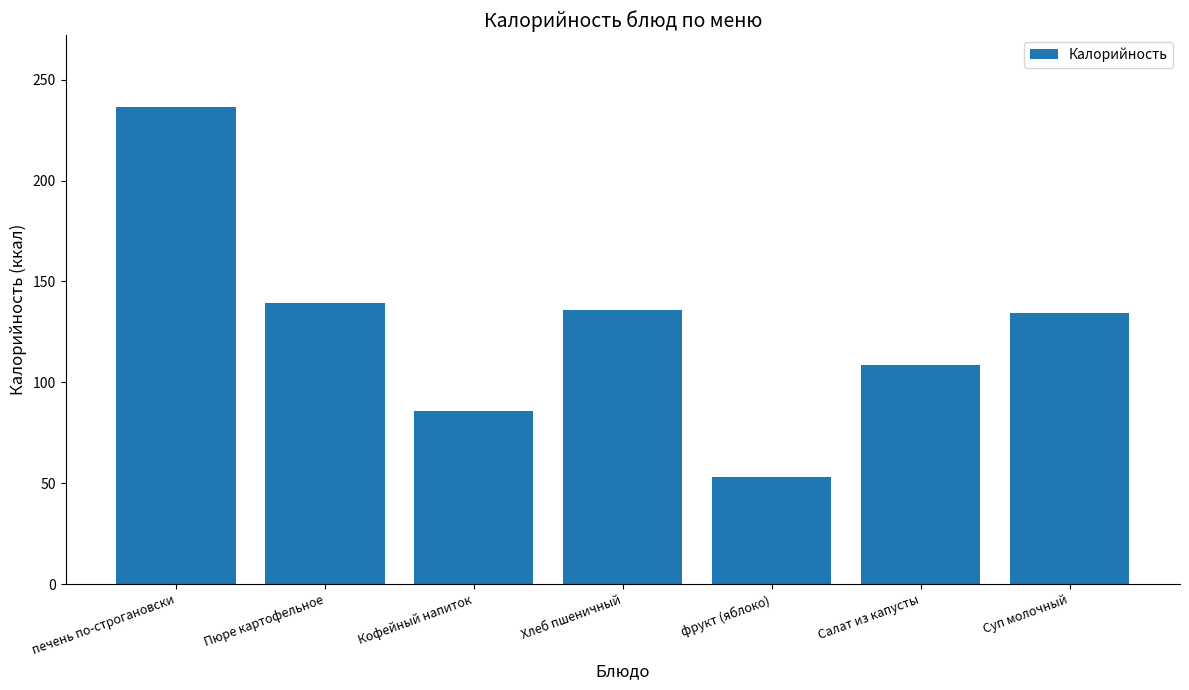

What is the value of the 7th bar from the left?

134.2